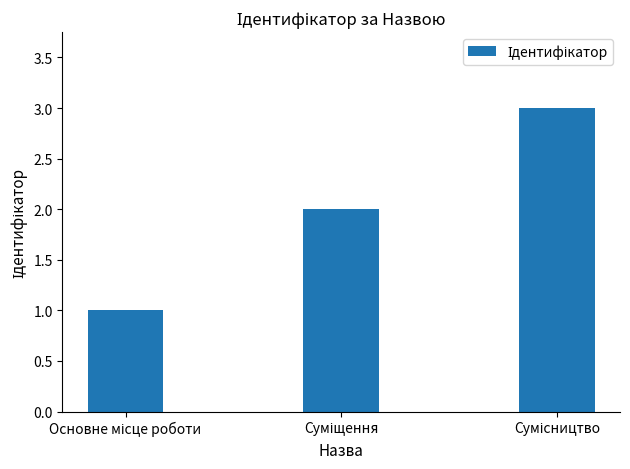

What is the maximum value shown in the chart?

3